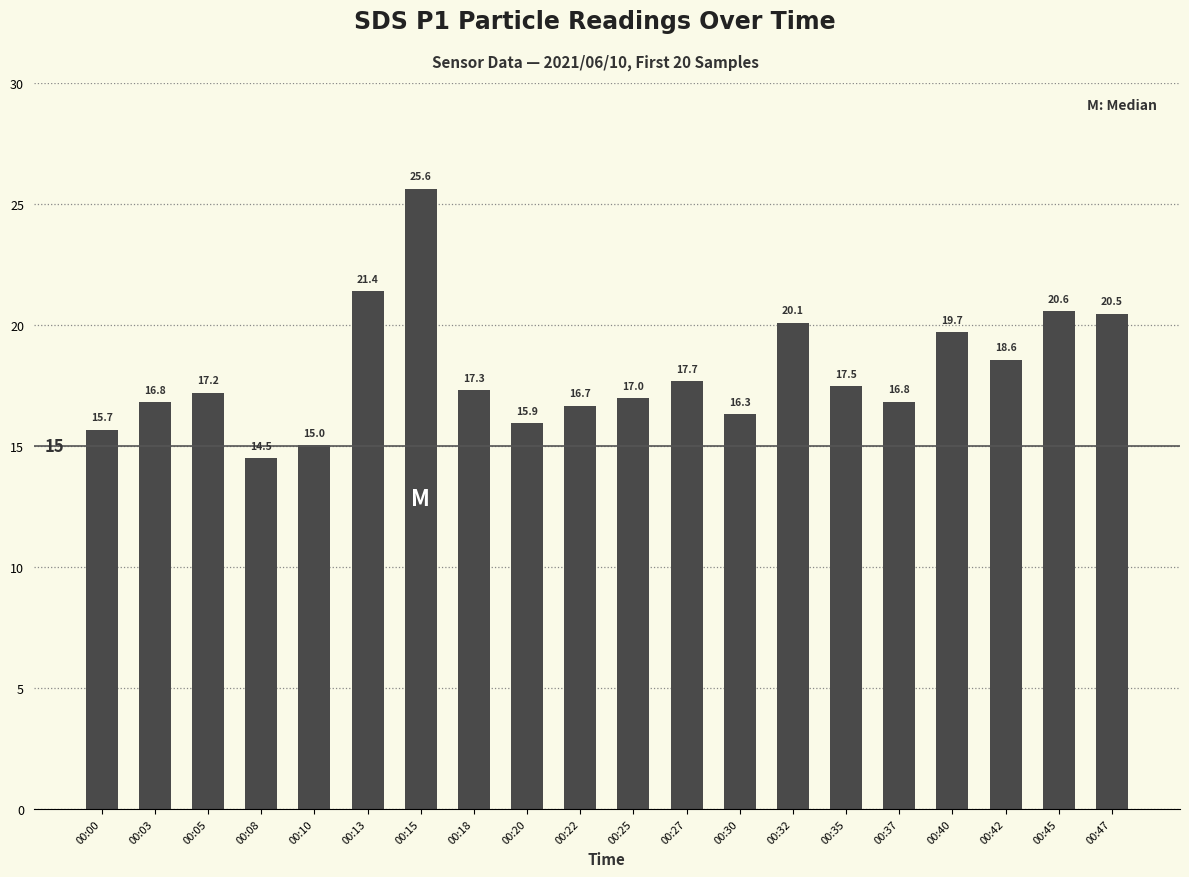

At which label does the data first exceed 17?

00:05